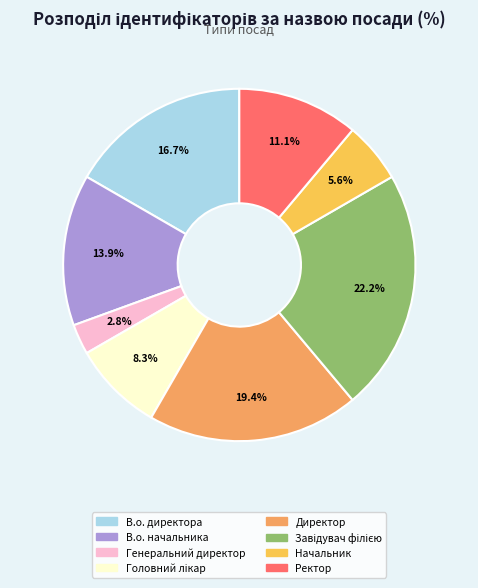

Combined, do В.о. директора and Ректор account for over 50%?

No